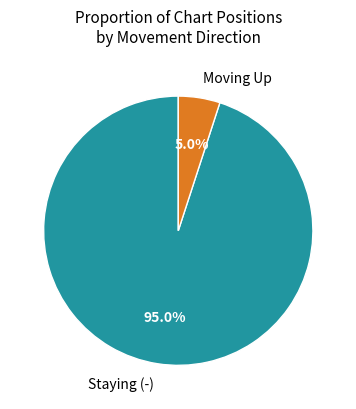

To the nearest percent, what is the difference between the largest and smallest slice percentages?

90%